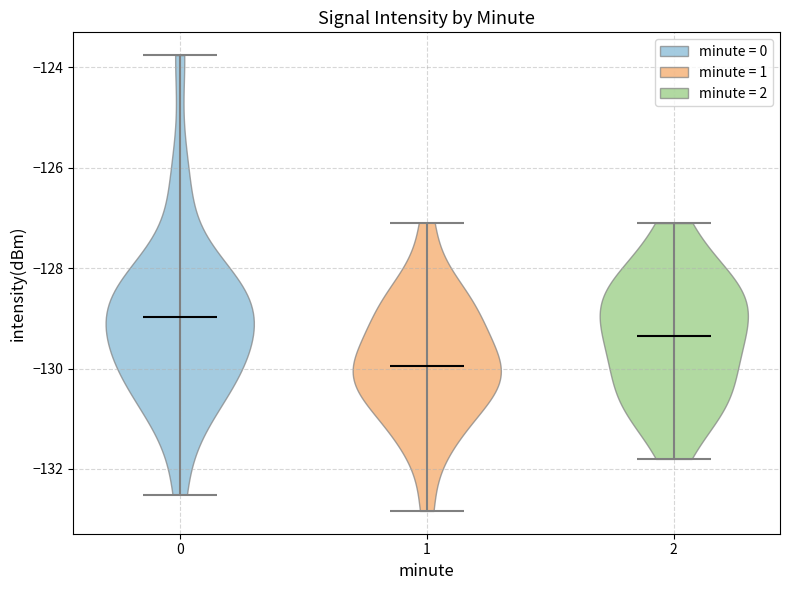

Which violin has the highest median line?

0